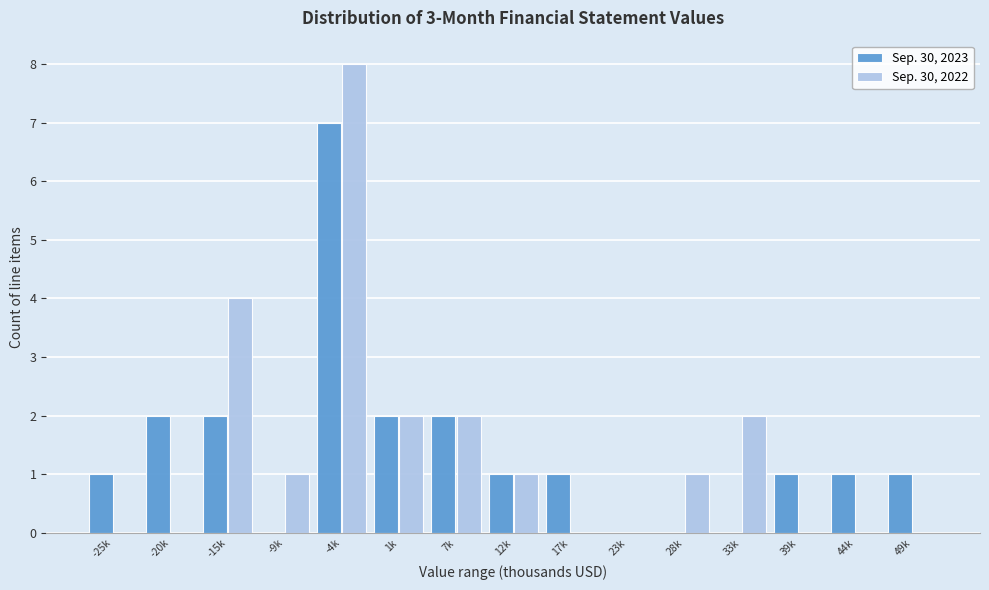

Reading left to right, transcribe all the data shown in this chart.

Sep. 30, 2023: -25k=1	-20k=2	-15k=2	-9k=0	-4k=7	1k=2	7k=2	12k=1	17k=1	23k=0	28k=0	33k=0	39k=1	44k=1	49k=1
Sep. 30, 2022: -25k=0	-20k=0	-15k=4	-9k=1	-4k=8	1k=2	7k=2	12k=1	17k=0	23k=0	28k=1	33k=2	39k=0	44k=0	49k=0